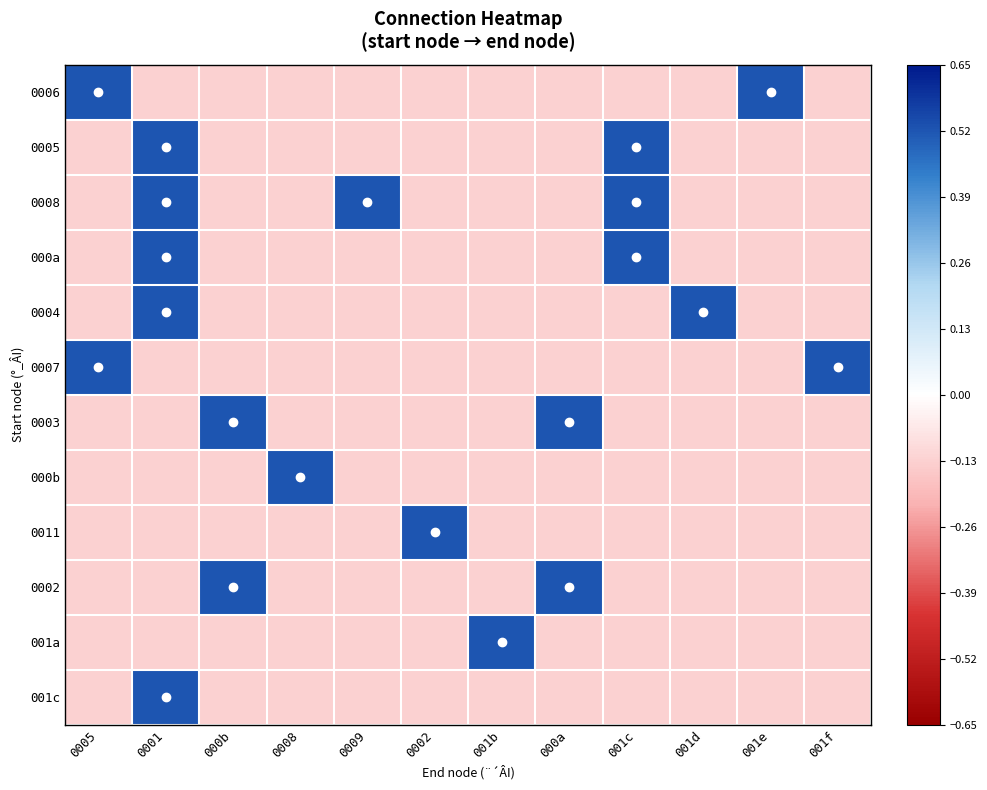

At which category is the sum across all series the highest?

0001